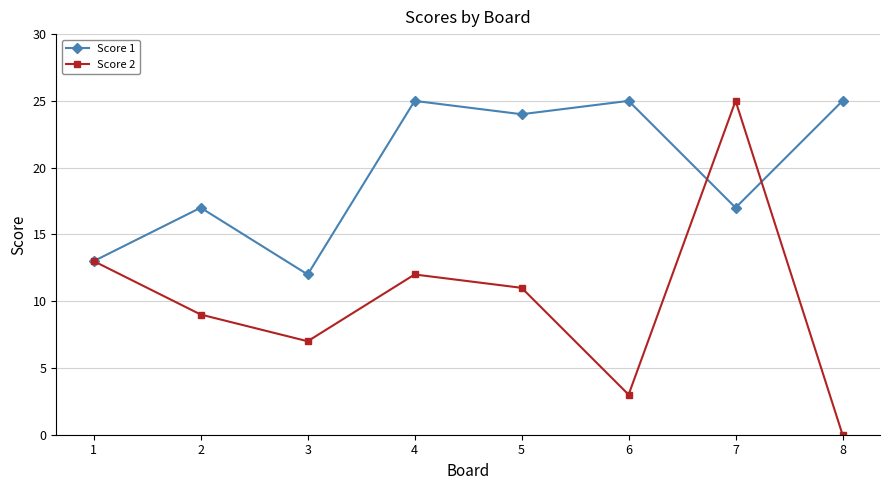

In Score 1, how many points are higher than both neighbors (excluding endpoints)?

3